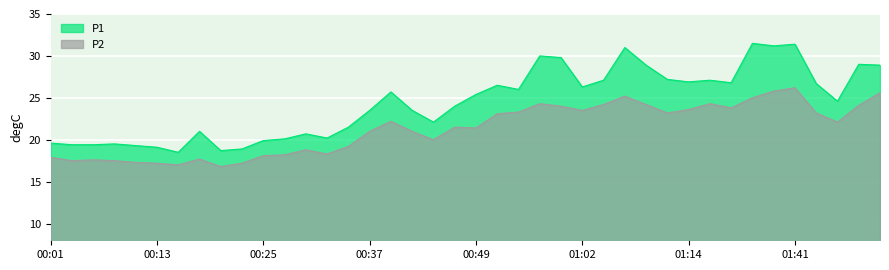

At which label does P1 first exceed 25?

00:40